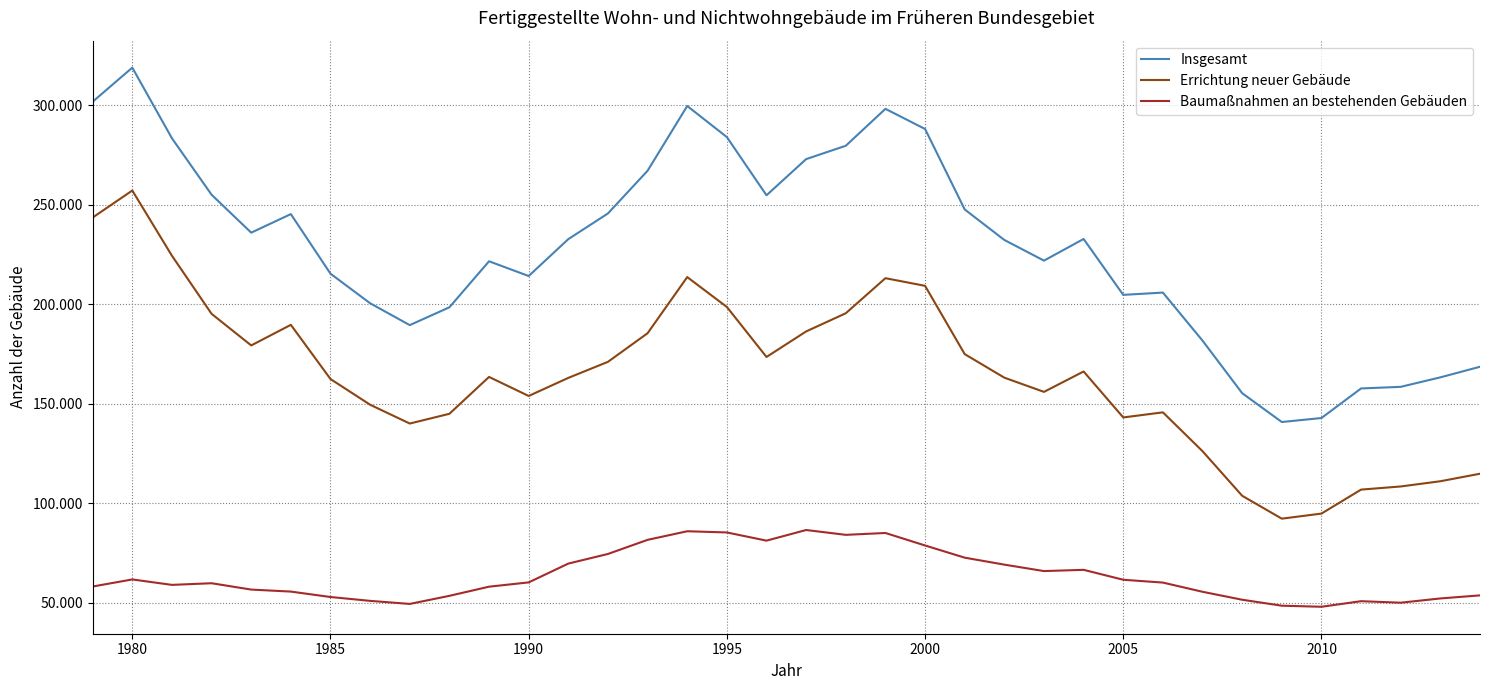

Does the chart display data point markers on the line(s)?

No